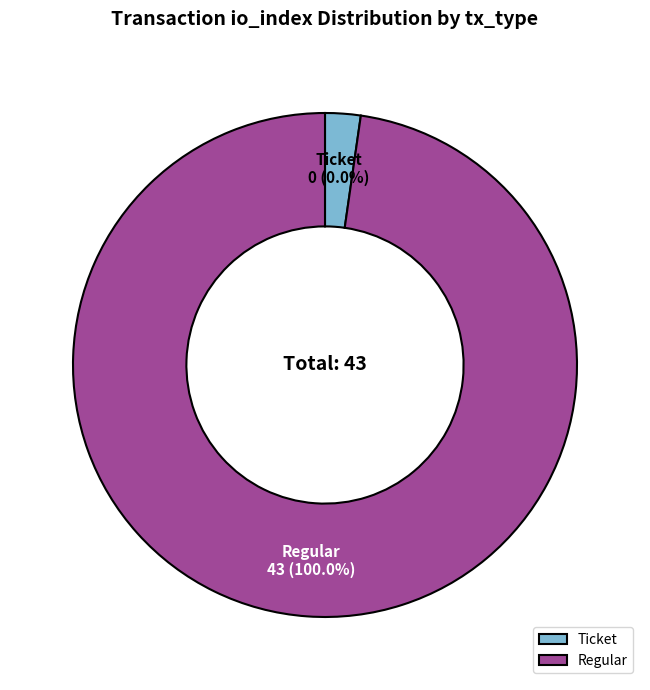

Between Ticket (io_index=0) and Regular (io_index=43), which is larger?

Regular (io_index=43)